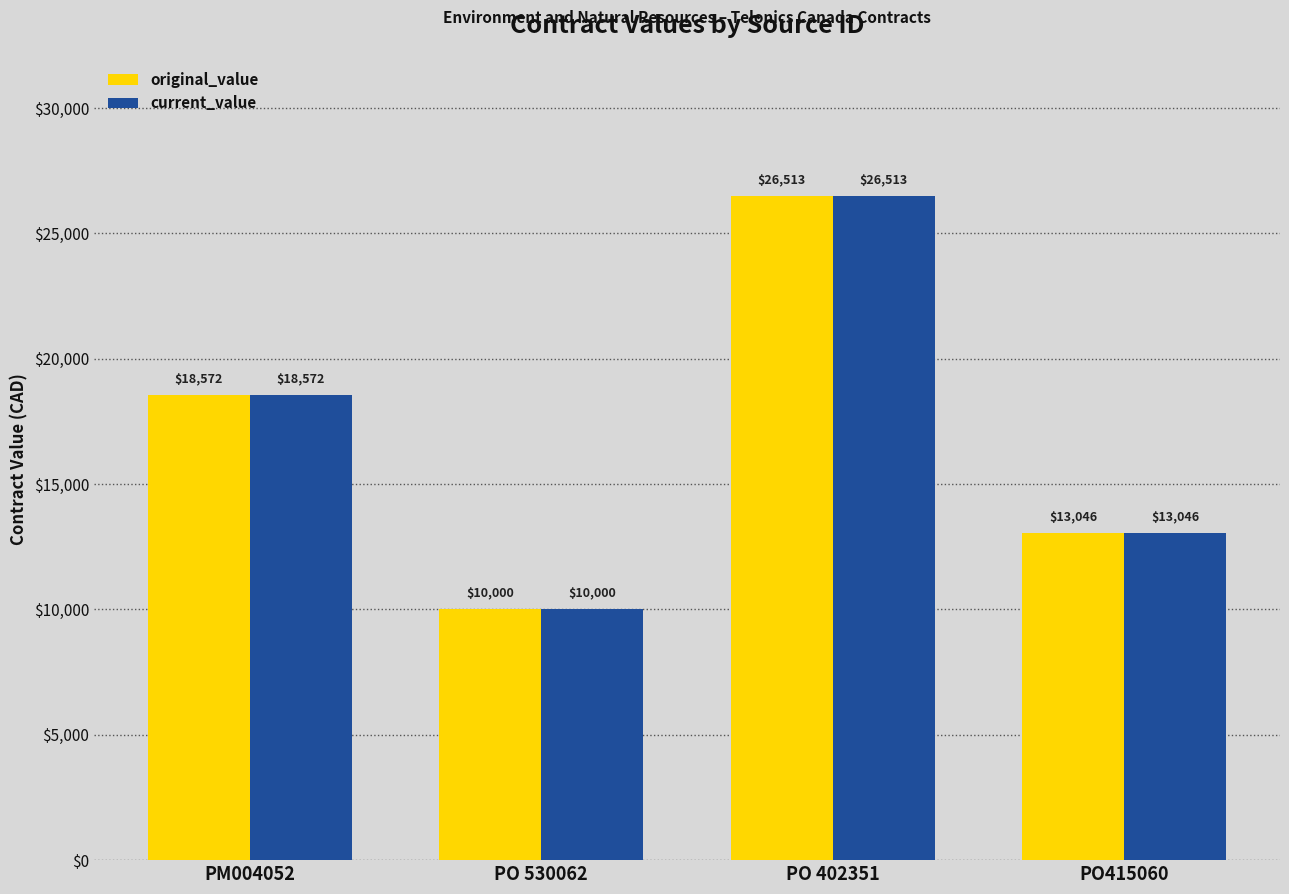

Which category has the highest value across all series?

PO 402351